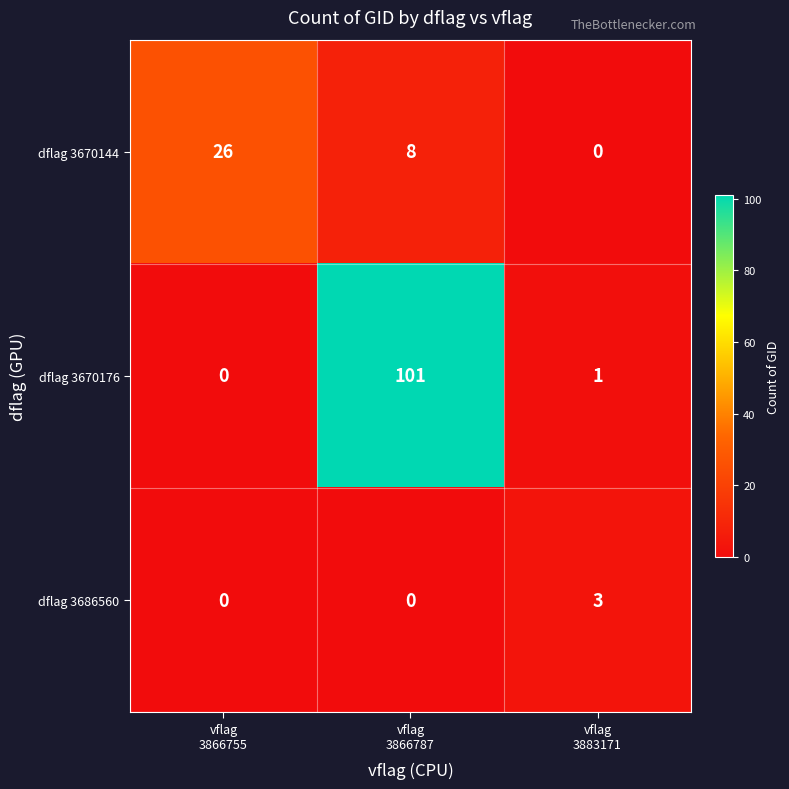

How many series are shown in this chart?

3